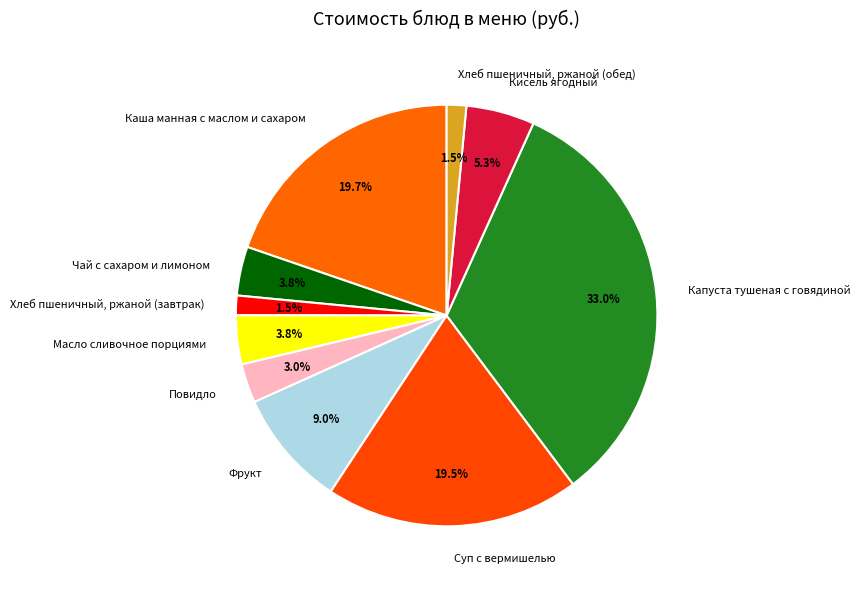

Combined, do Хлеб пшеничный, ржаной (обед) and Капуста тушеная с говядиной account for over 50%?

No